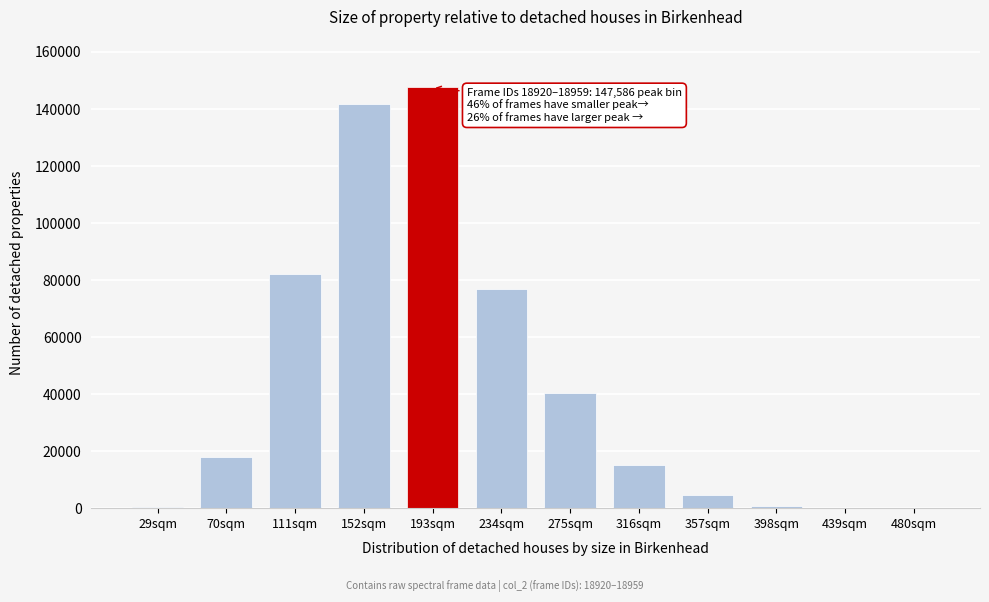

Which label corresponds to the largest value in the chart?

193sqm